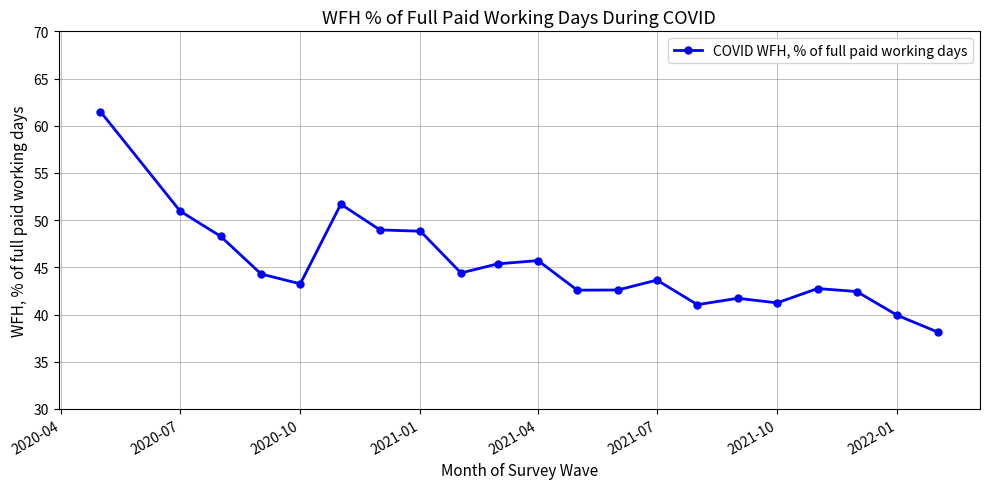

What is the smallest value displayed?

38.1